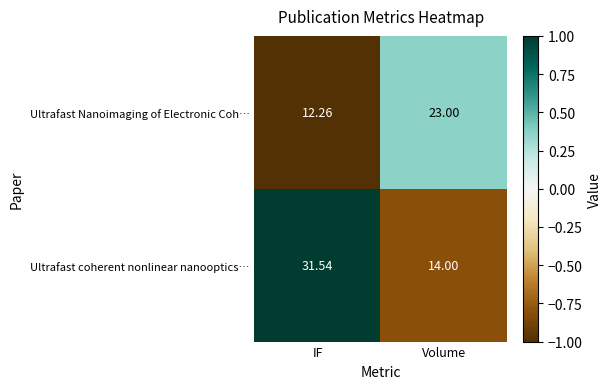

At which label is Ultrafast Nanoimaging of Electronic Coh… closest to 17?

IF